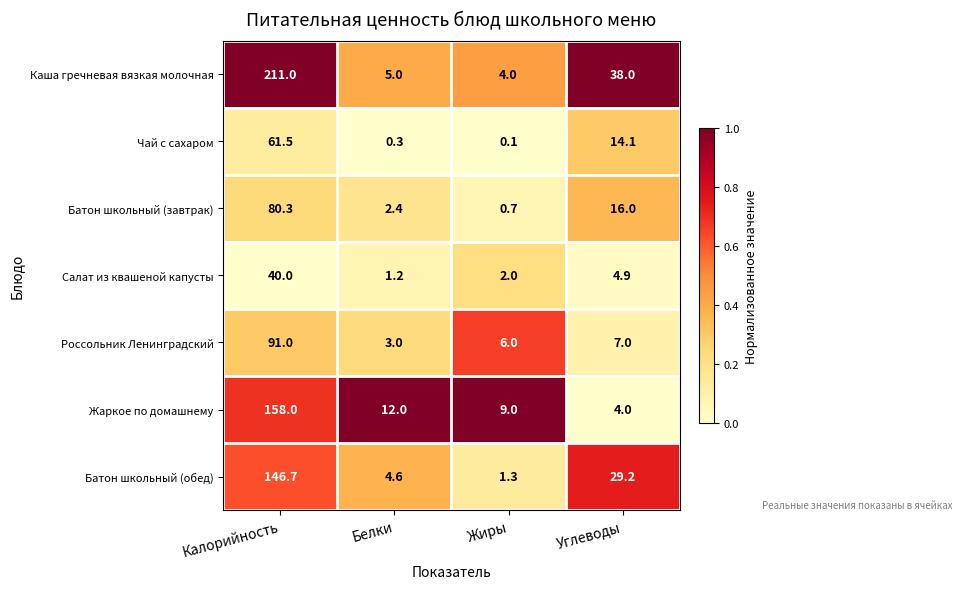

Count the number of data series in this chart.

7